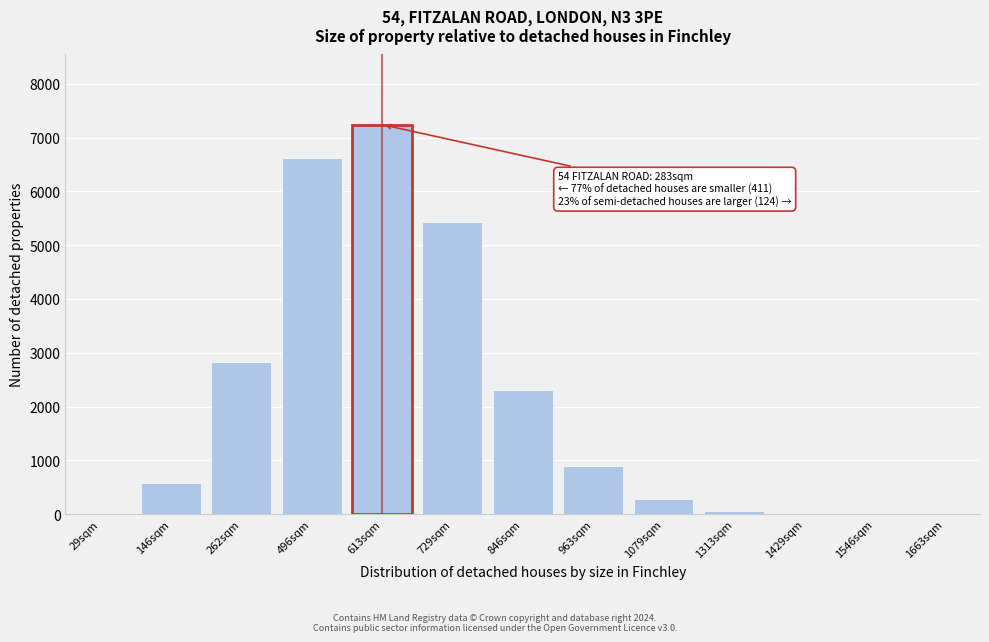

What is the ratio of the value at 1079sqm to the value at 963sqm?

0.3